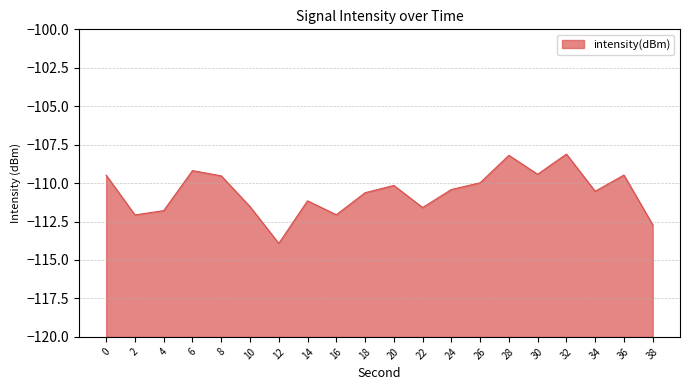

What is the sum of all values?

-2211.9